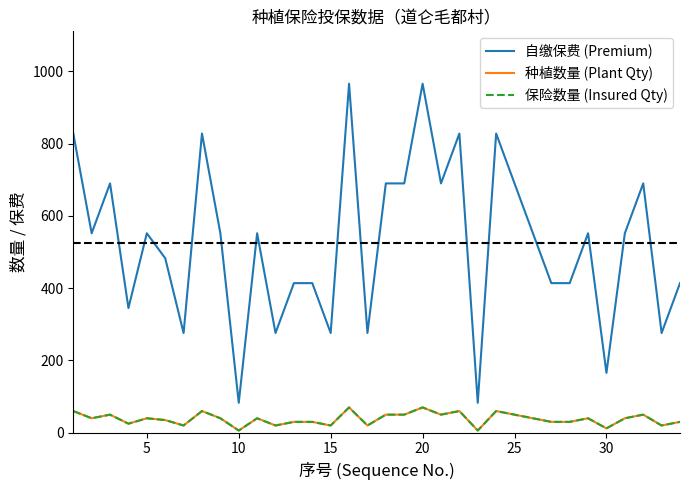

At which label is 保险数量 (Insured Qty) closest to 38?

5